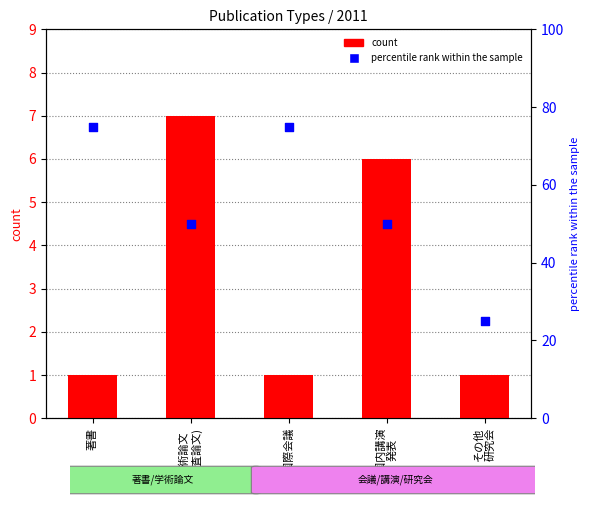

Which series has the largest Y range (max minus min)?

percentile rank within the sample